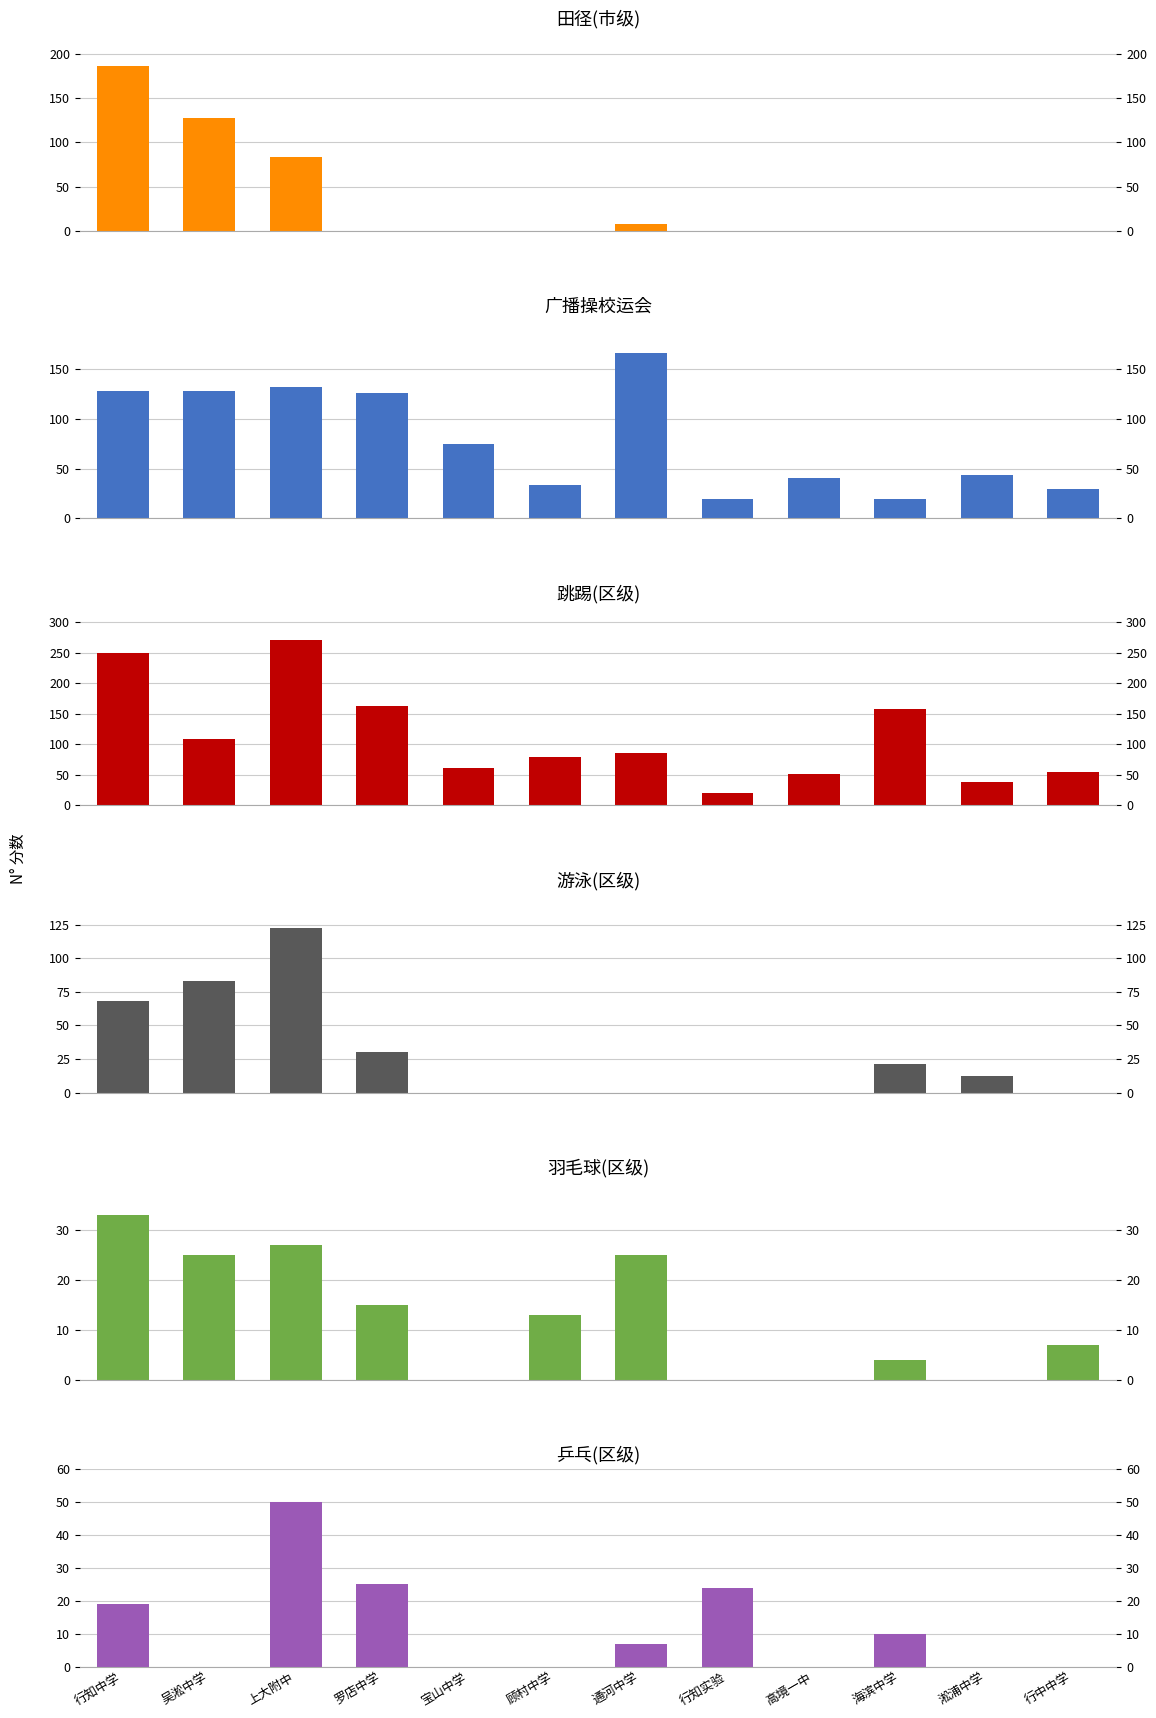

What is the value of the 羽毛球(区级) bar at the 3rd from the left?

27.0